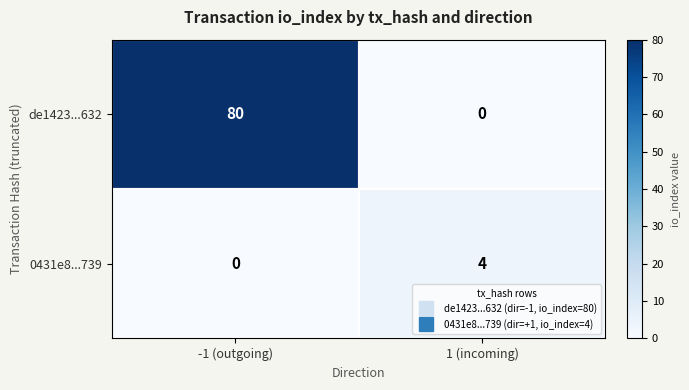

How many categories are shown in the chart?

2